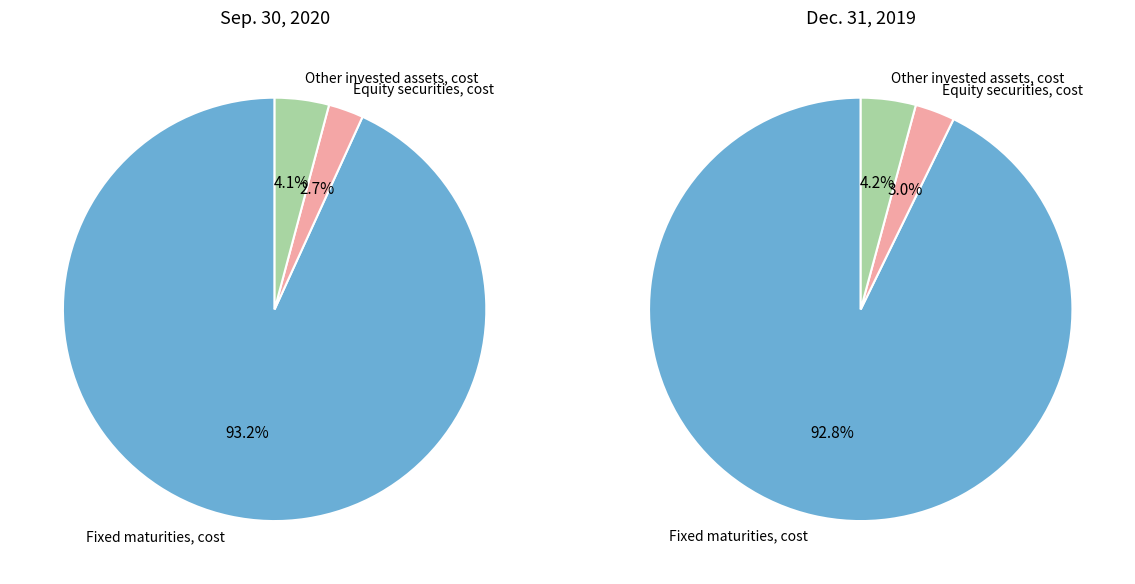

Which category accounts for the majority?

Fixed maturities, cost